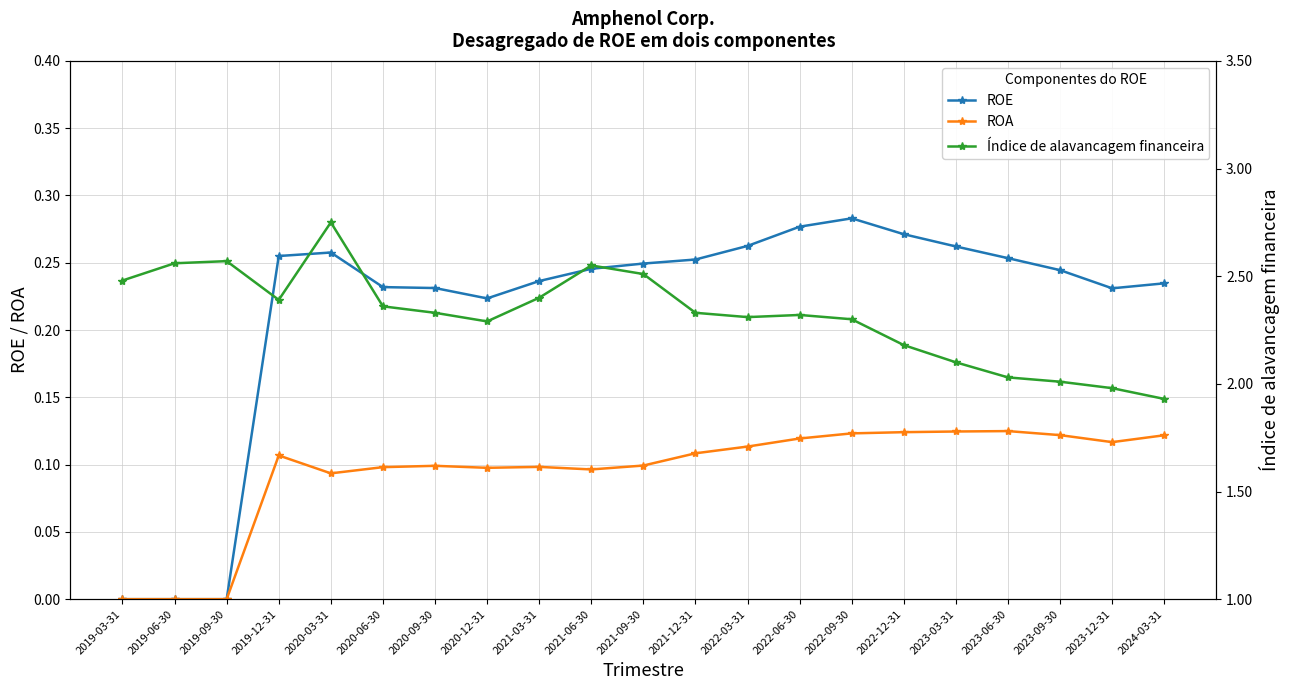

Between 2023-12-31 and 2021-12-31, which is larger?

2021-12-31